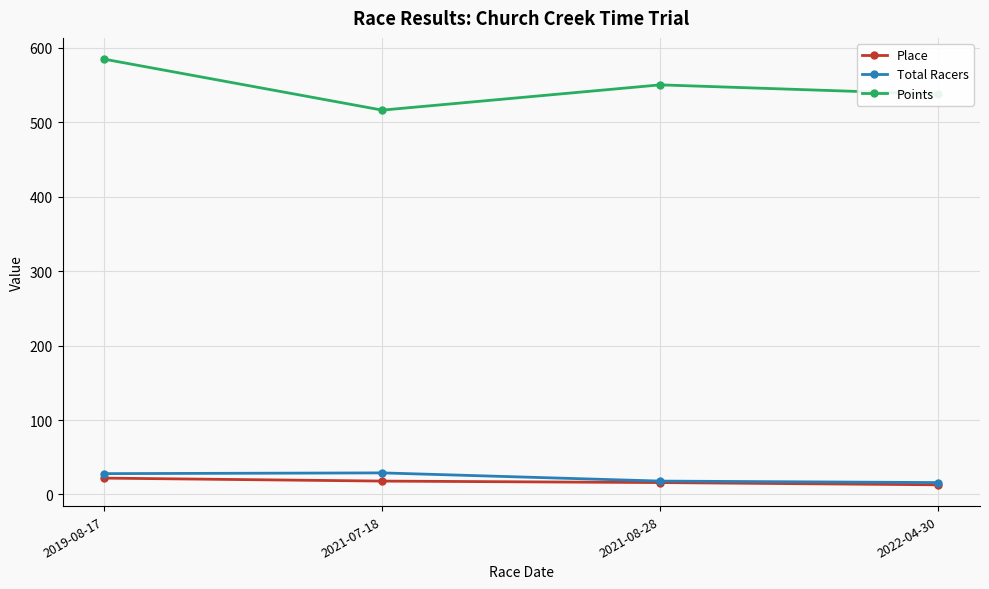

True or false: Points has a value of 516.1 at 2021-07-18.

True